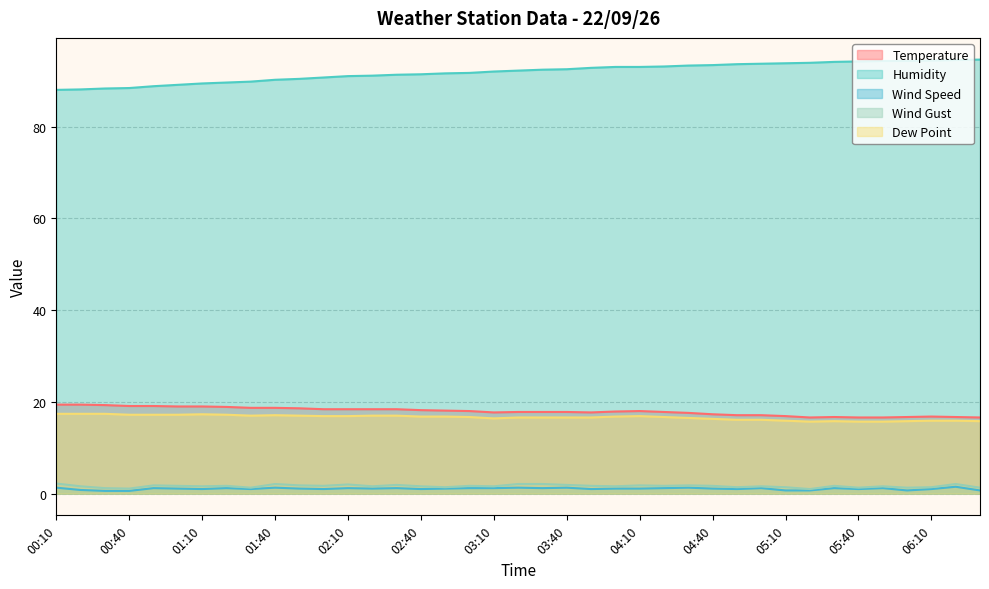

Does the chart have visible grid lines?

Yes